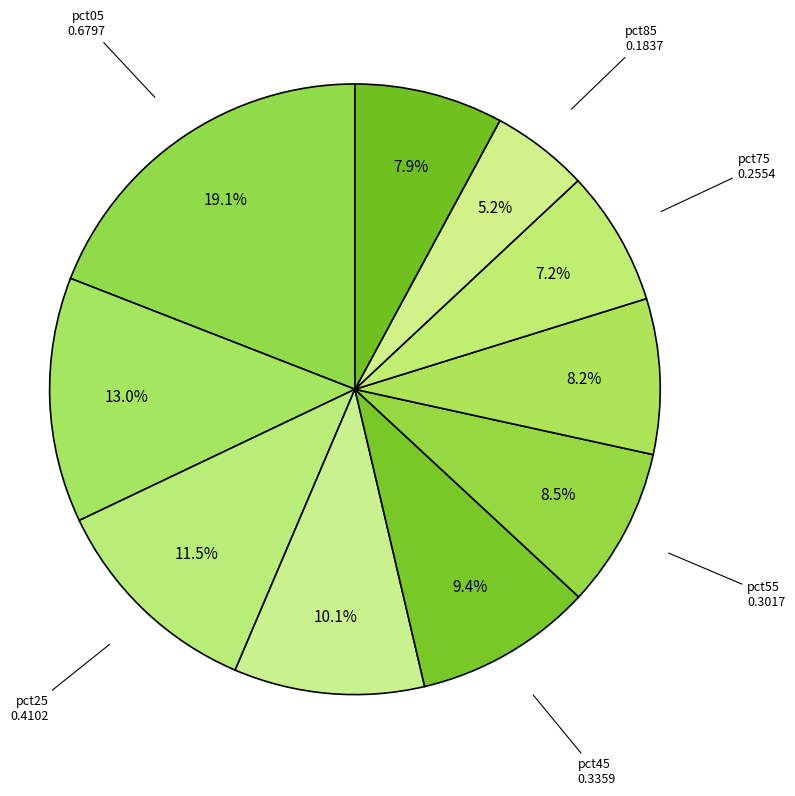

What percentage do pct25 and pct95 together represent?

19.4%